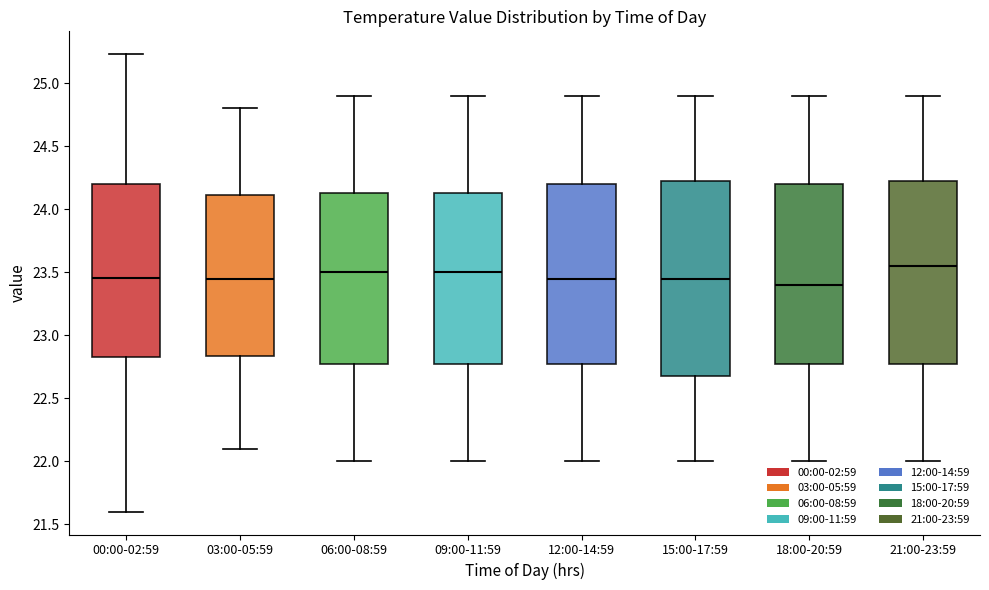

Where does the median line of the box for 15:00-17:59 sit on the y-axis? The values are not printed on the chart, so give them approximately, as read against the axis.

23.45